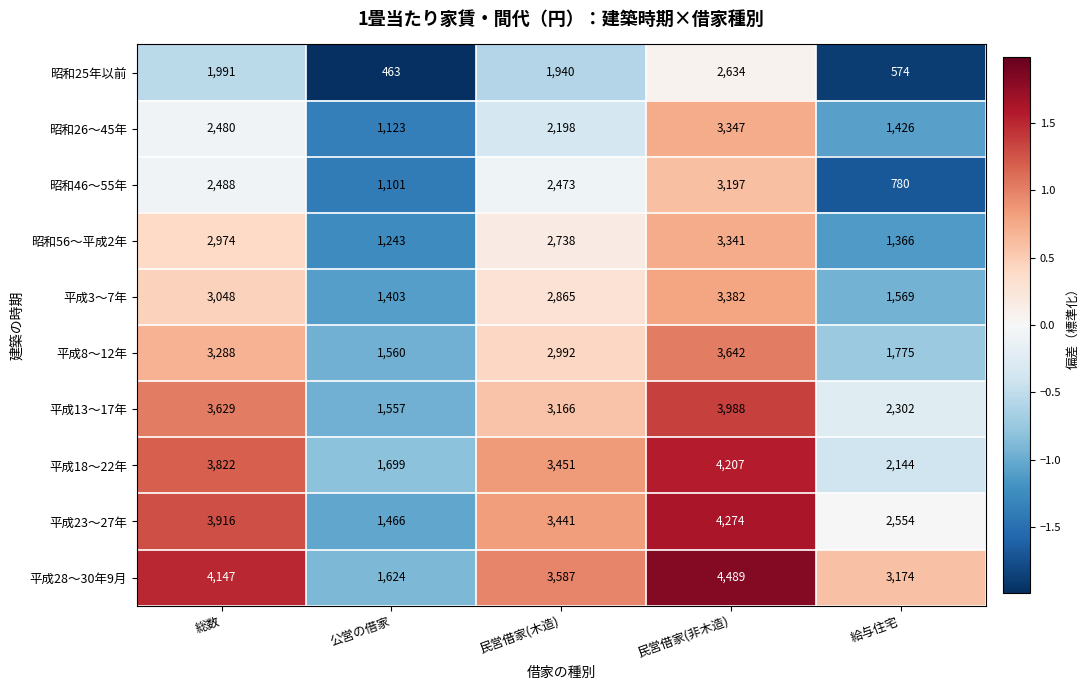

How many categories are shown in the chart?

5